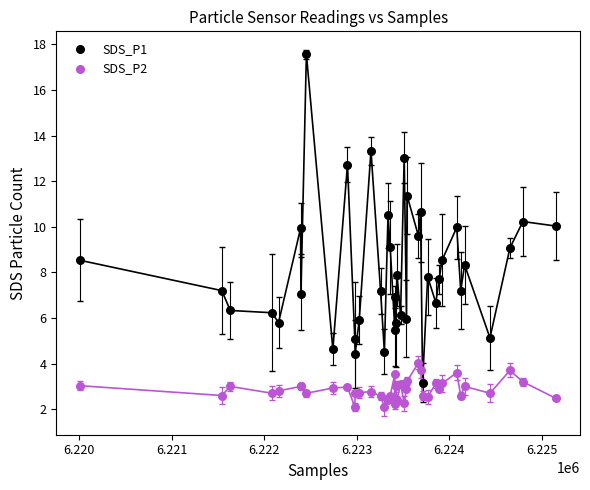

What is the X range (max minus min) for the scatter plot?

5146.0